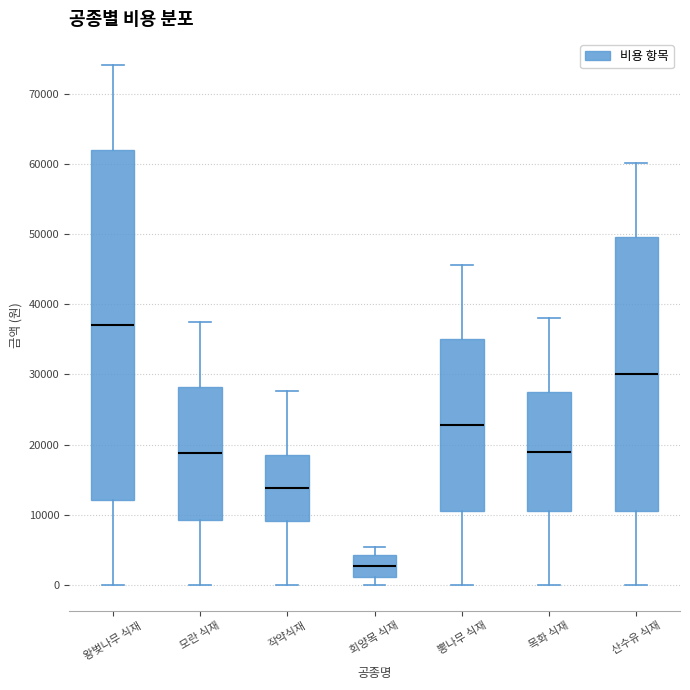

Which box has the highest median line?

왕벚나무 식재